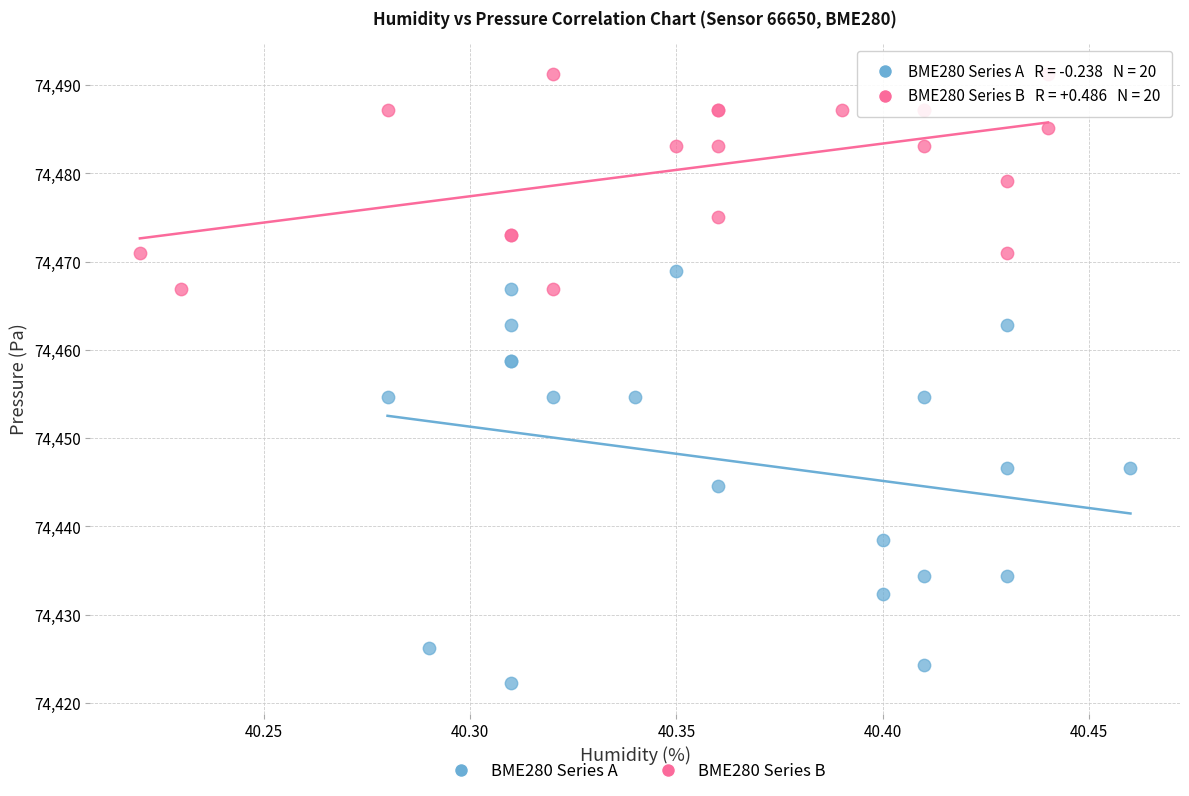

What are all the series names shown in the legend?

BME280 Series A, BME280 Series B